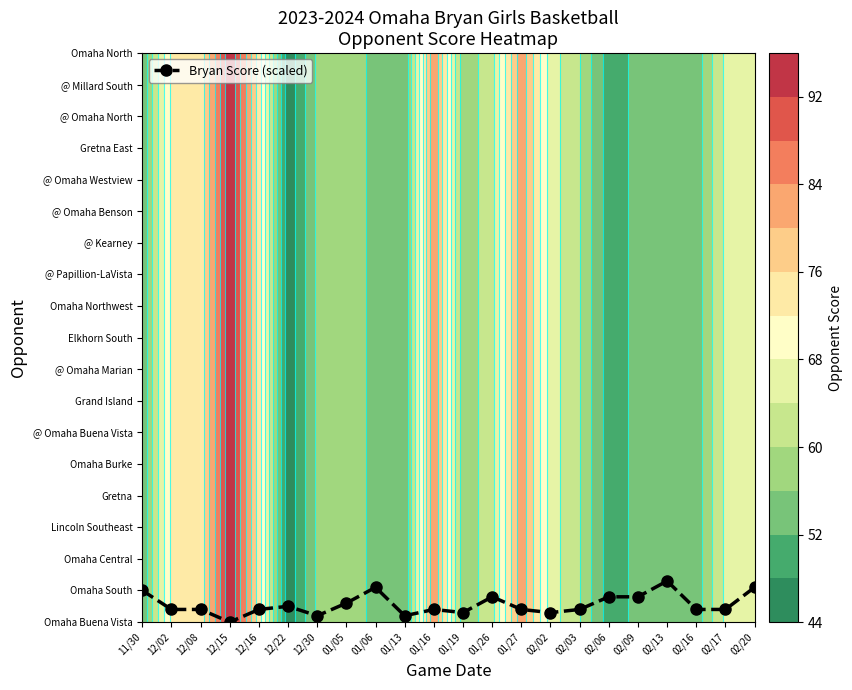

Between 01/16 and 12/15, which is larger?

01/16